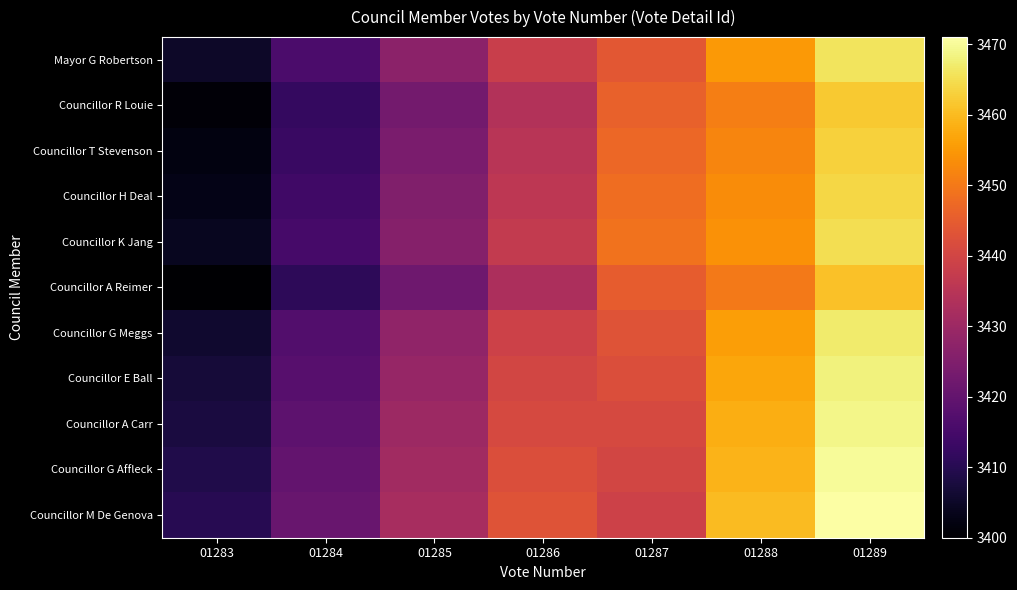

Which has a higher value, 01284 or 01286?

01286